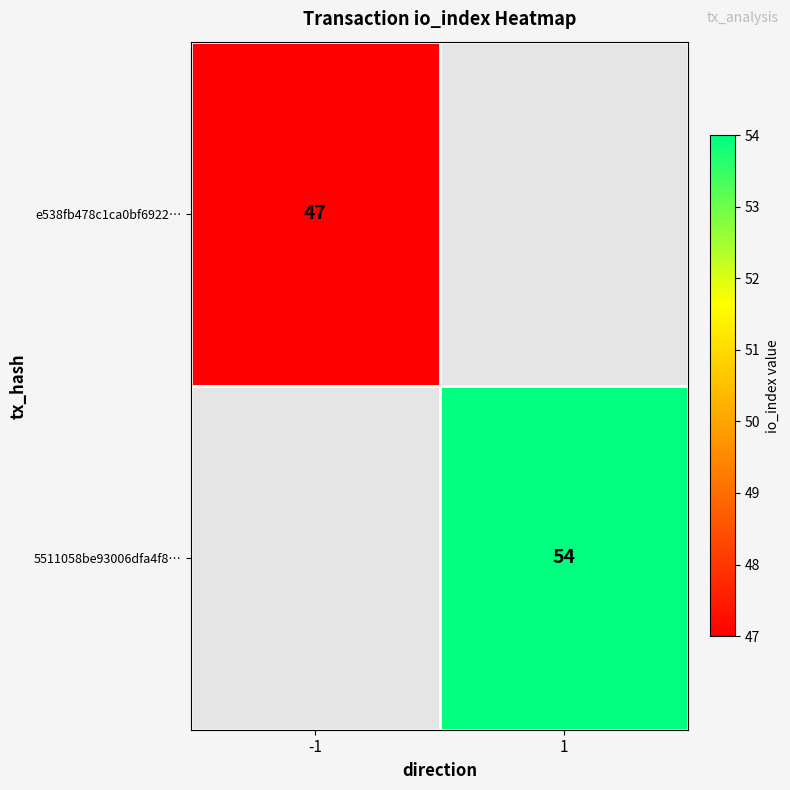

Is it true that e538fb478c1ca0bf6922… equals 47 at -1?

True